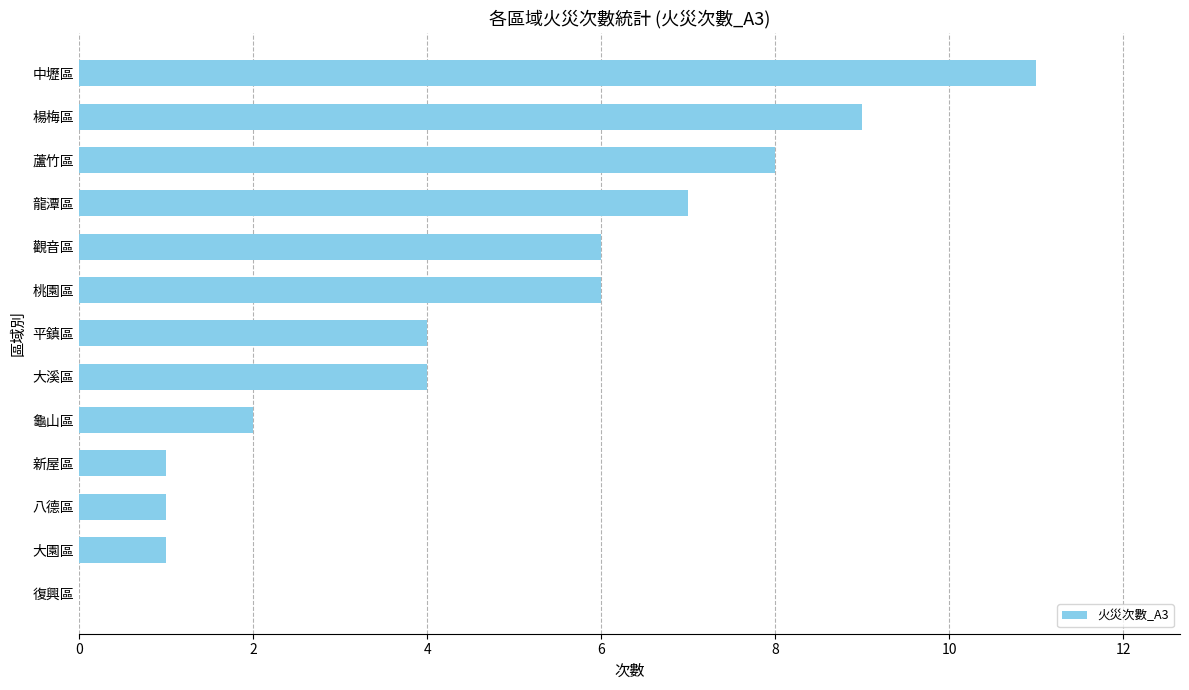

What is the change in value from 復興區 to 龍潭區?

+7